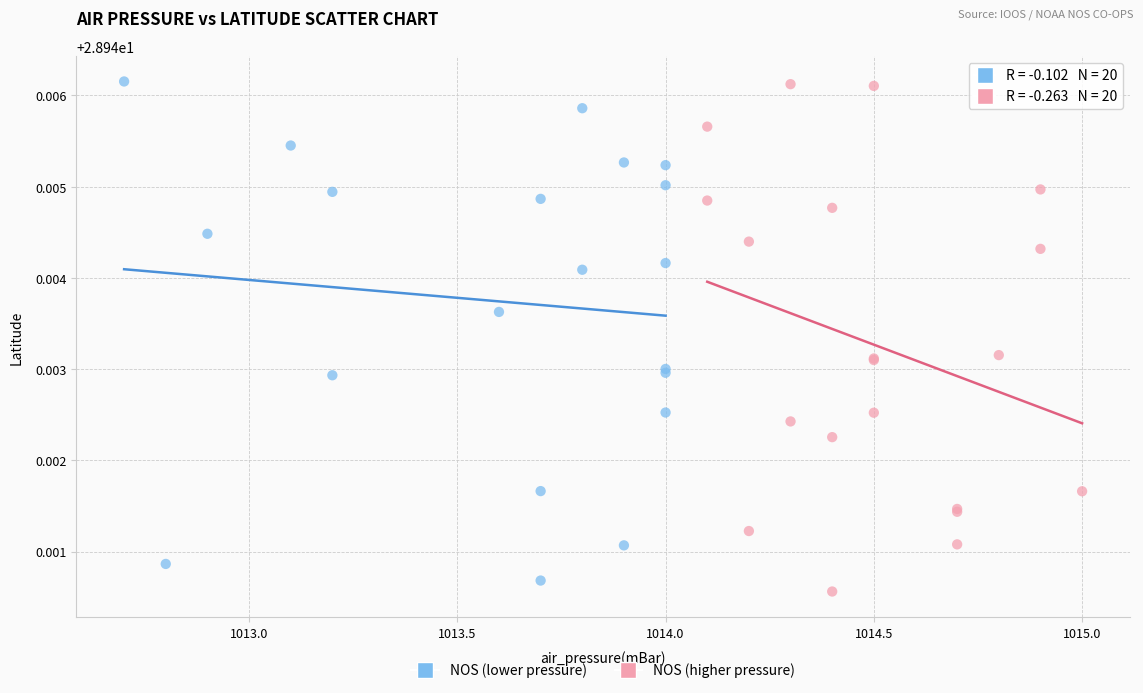

What are all the series names shown in the legend?

NOS (lower pressure), NOS (higher pressure)